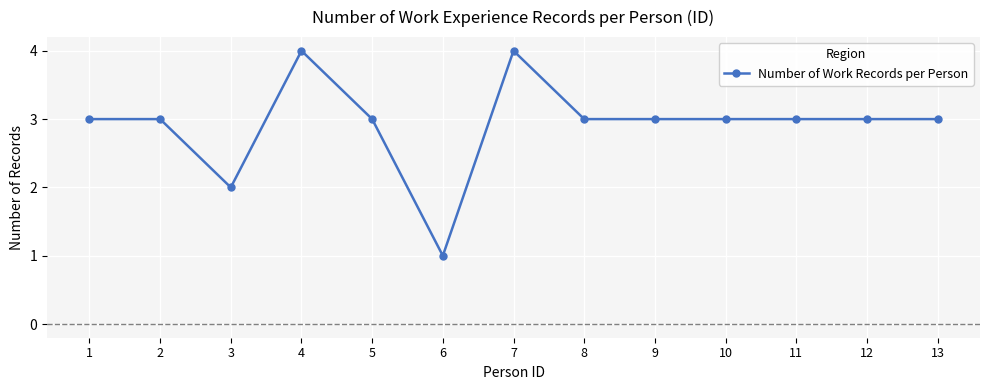

How many categories are shown in the chart?

13